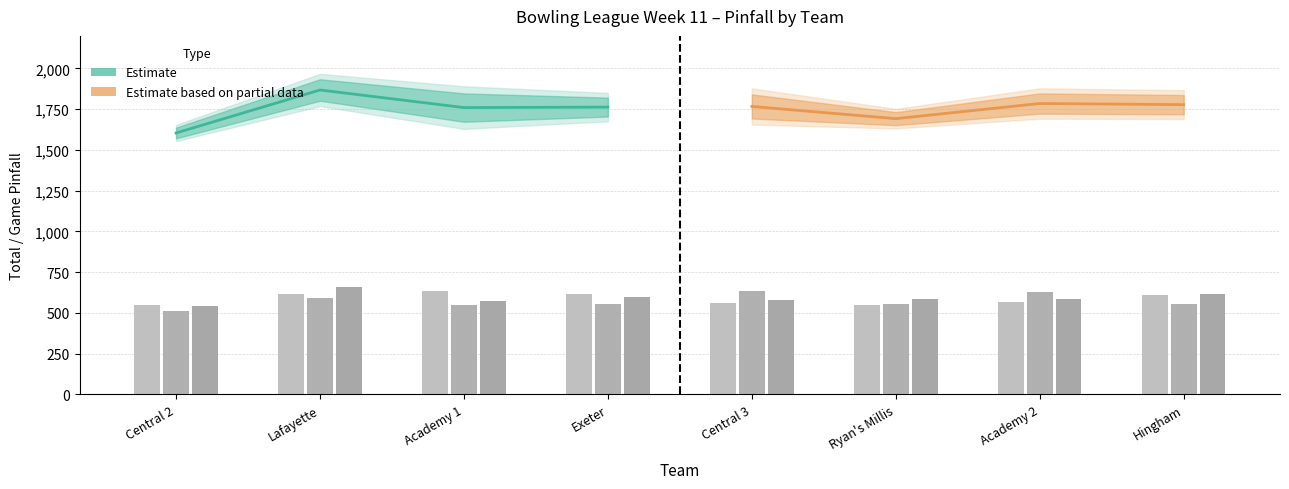

Does the chart contain stacked bars?

No